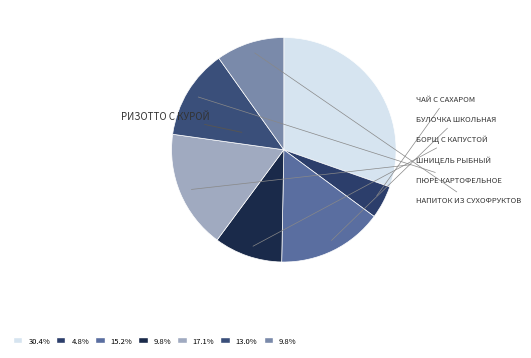

Which slice is the largest?

Ризотто с курой